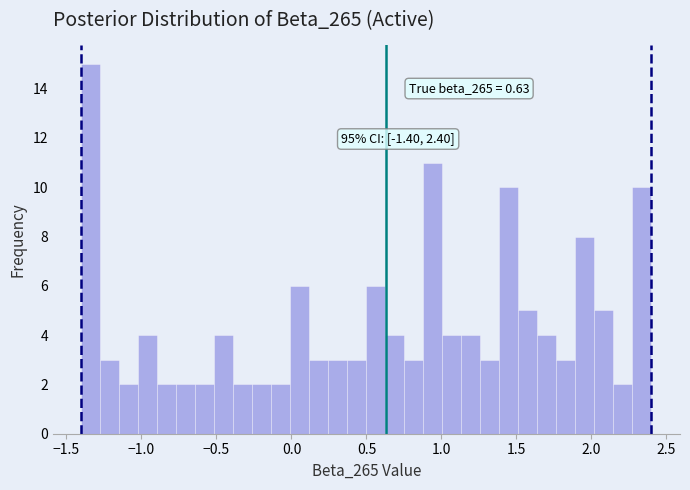

Read against the x-axis, roughly where is the centre of the tallest bar?

-1.35